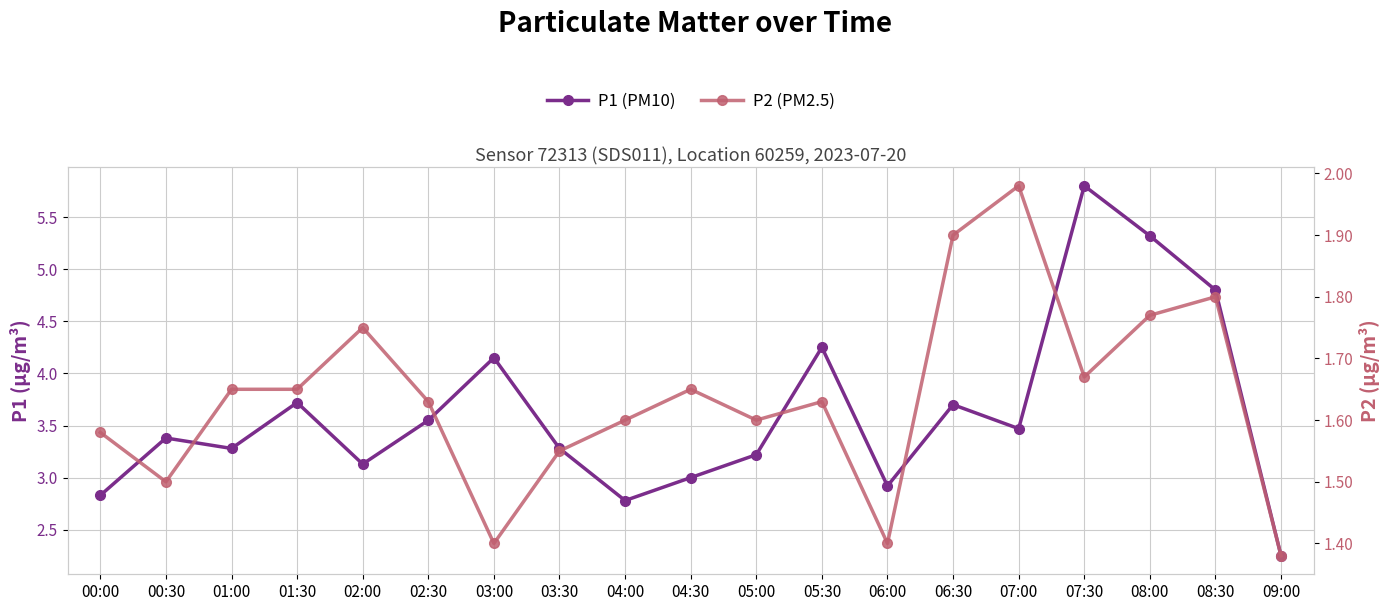

Is it true that P1 equals 6.8 at 03:00?

False